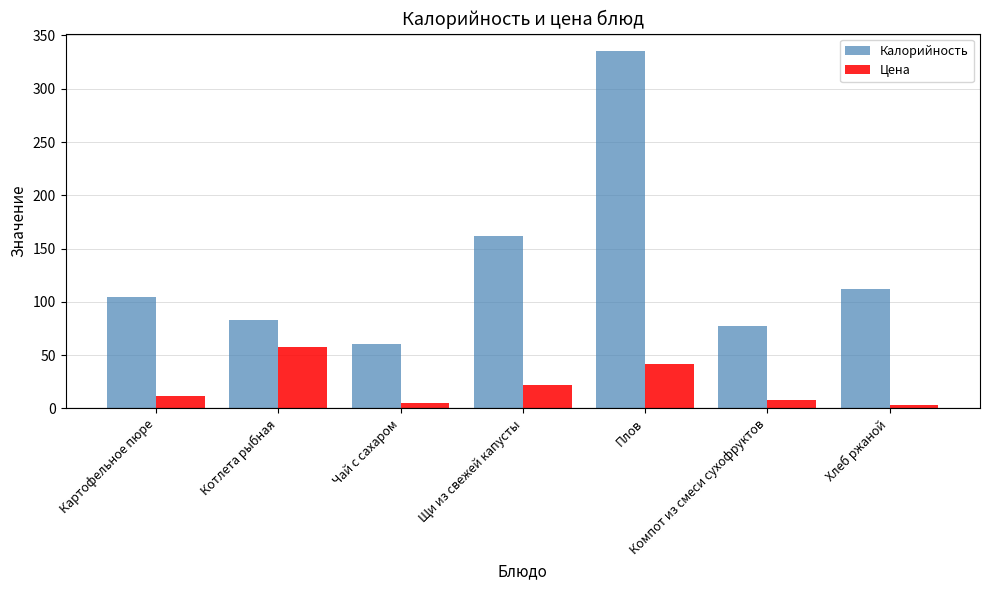

What is the maximum value for Калорийность?

335.0